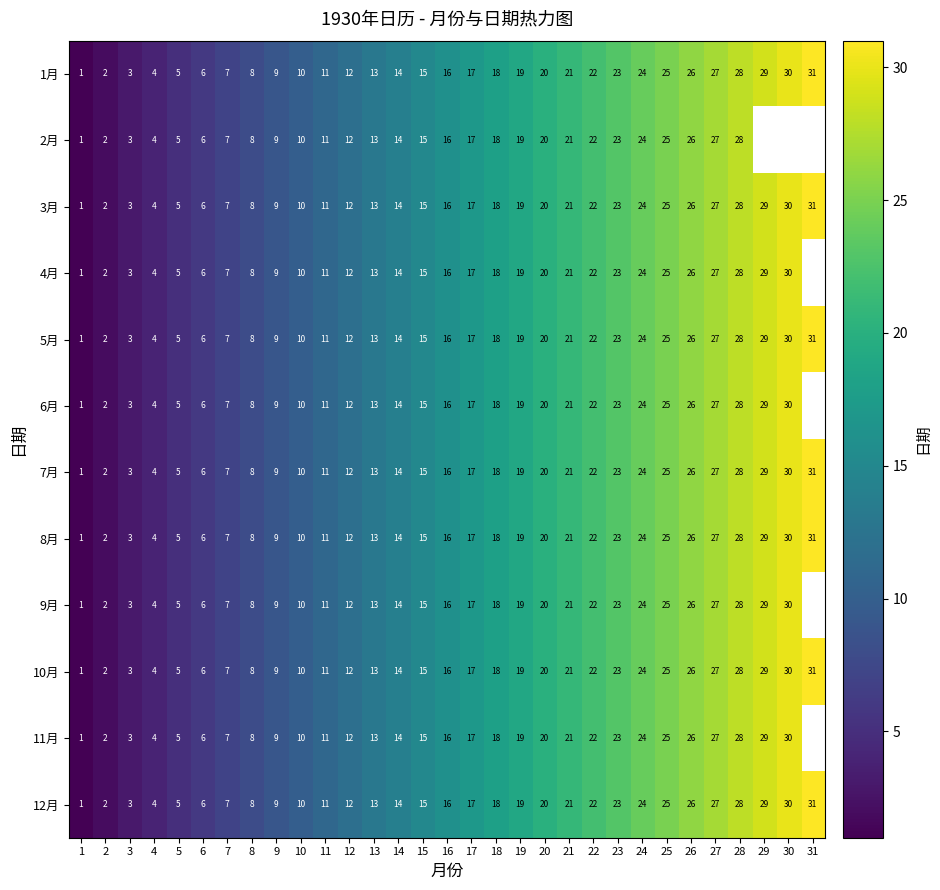

Which has a higher value, 18 or 29?

29